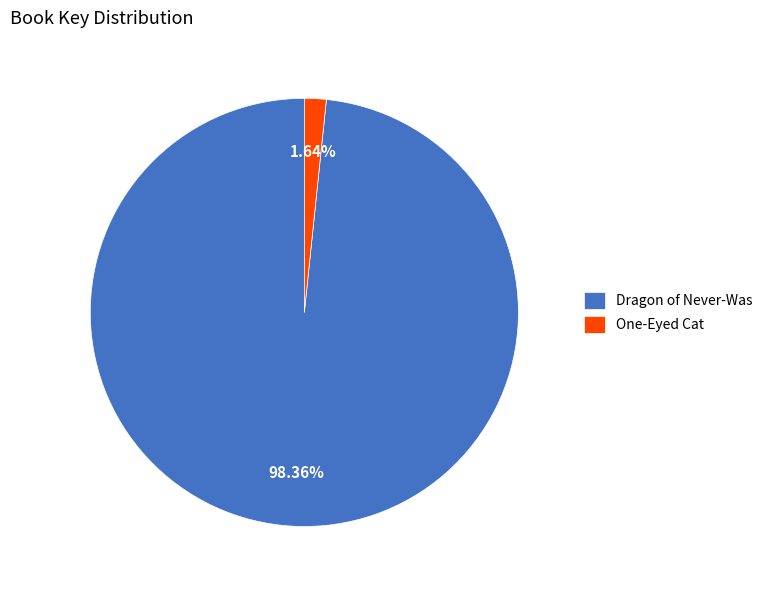

Rank the categories by value from lowest to highest.

One-Eyed Cat, Dragon of Never-Was